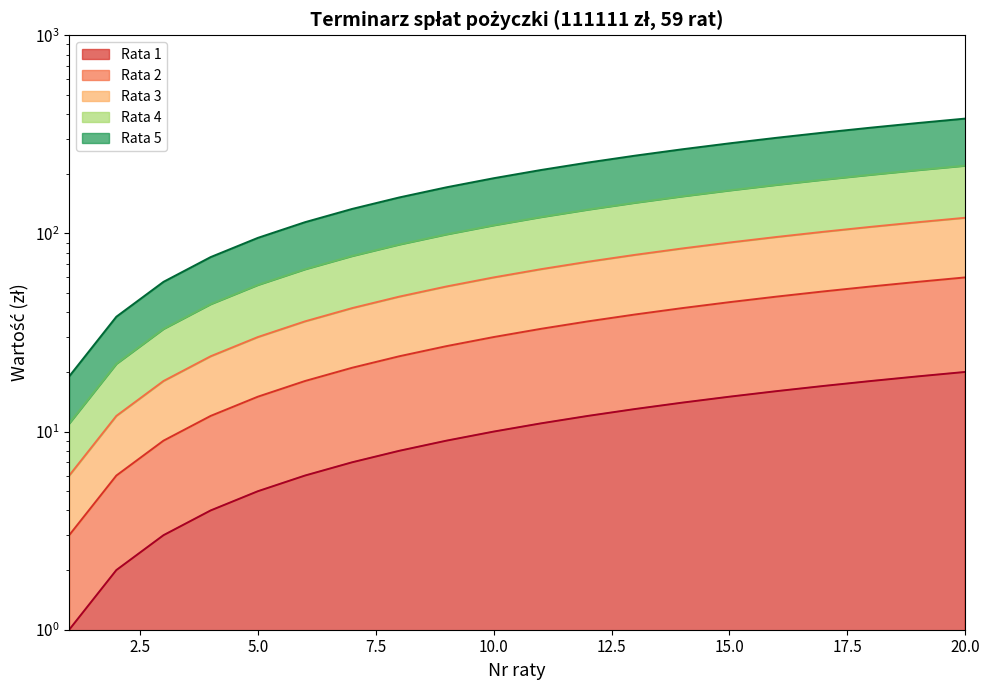

What is the value of the Rata 3 point at the 5th from the left?

30